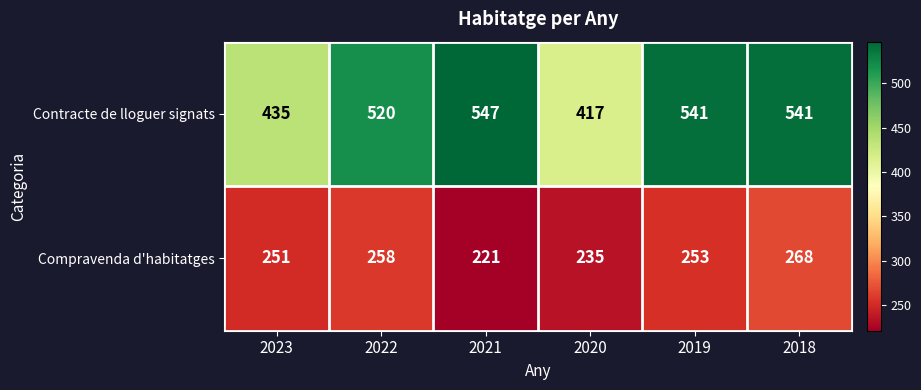

Reading left to right, list all the values displayed in this chart.

Contracte de lloguer signats: 435	520	547	417	541	541
Compravenda d'habitatges: 251	258	221	235	253	268